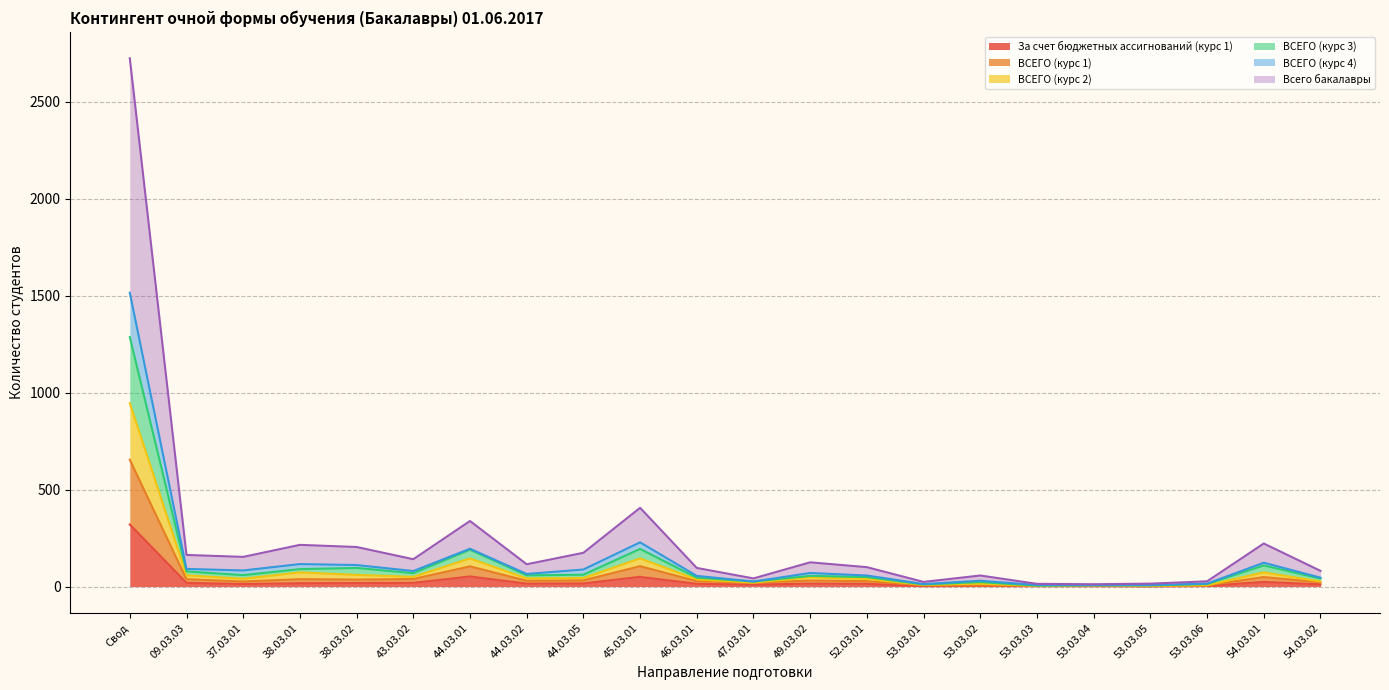

What position from the right is 53.03.04?

5